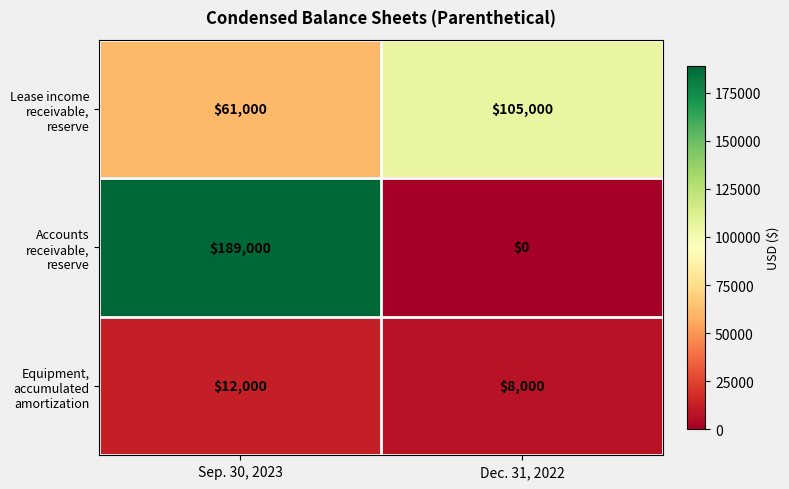

Which series changed the most between Sep. 30, 2023 and Dec. 31, 2022?

Accounts receivable, reserve